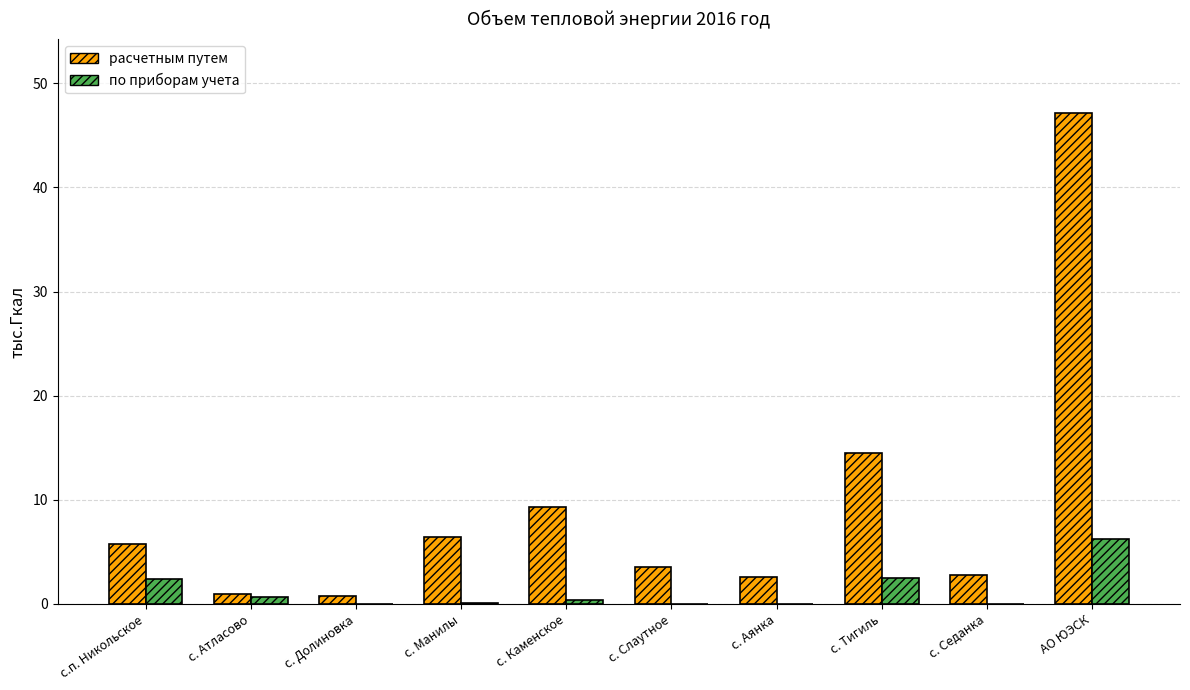

Are the bars grouped side by side (vs. stacked)?

Yes